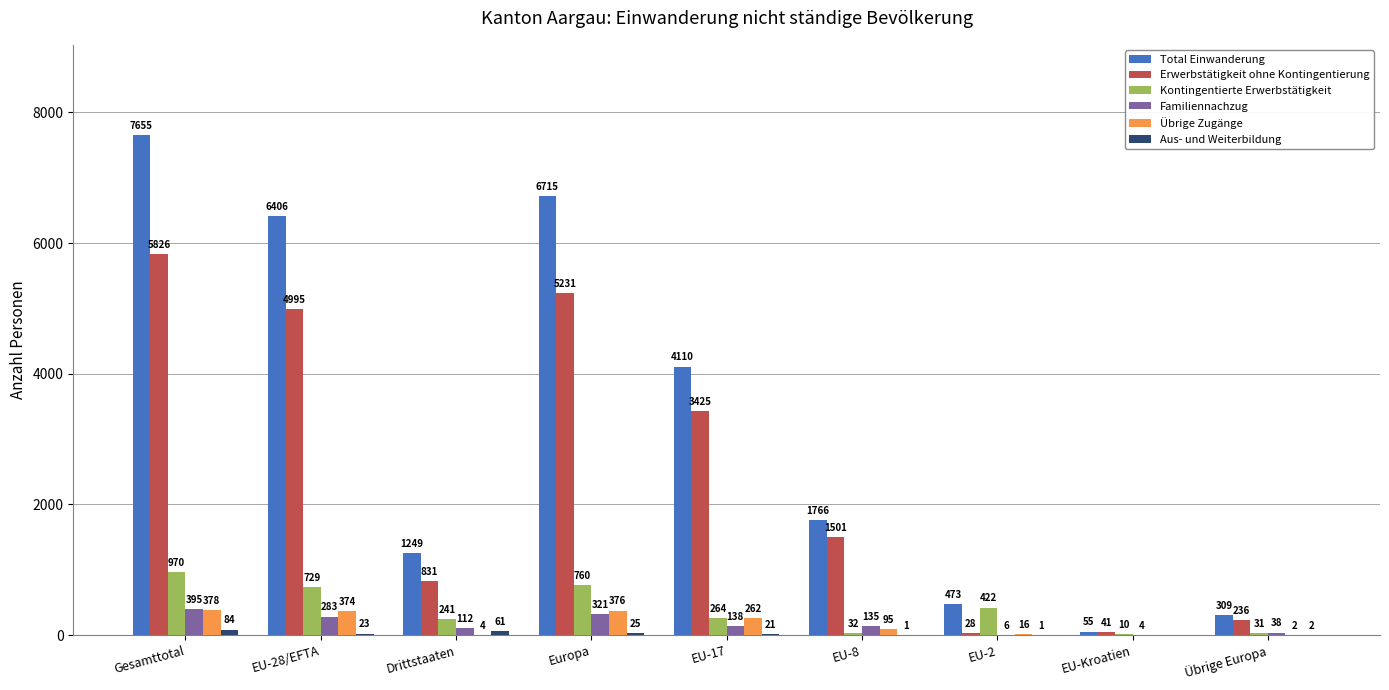

What is the sum of all Kontingentierte Erwerbstätigkeit values?

3459